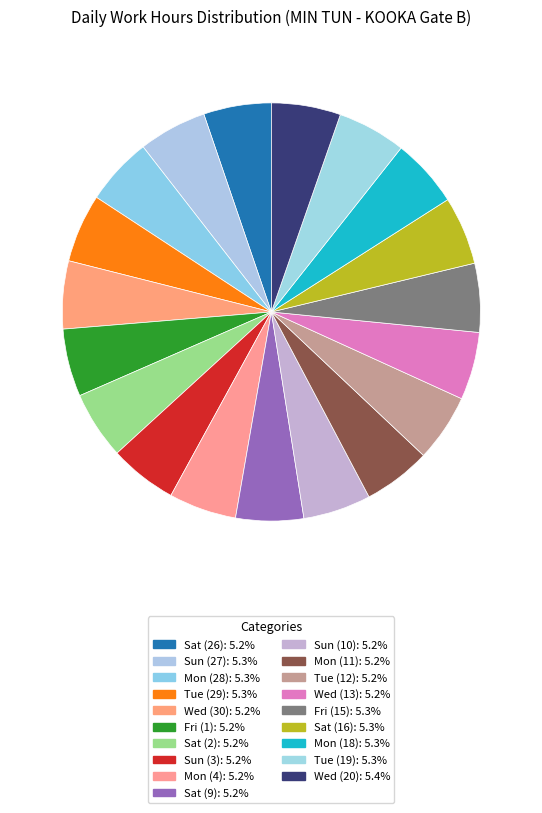

To the nearest percent, what is the combined percentage of Sun (3) and Mon (28)?

10%